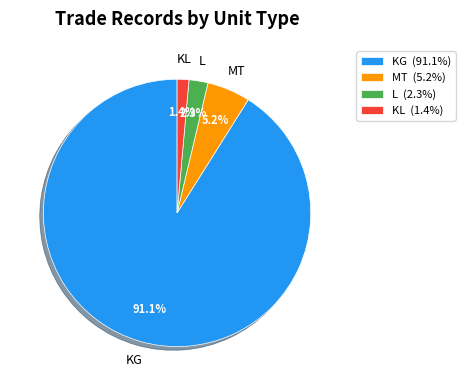

To the nearest percent, what is the combined percentage of KL and L?

4%